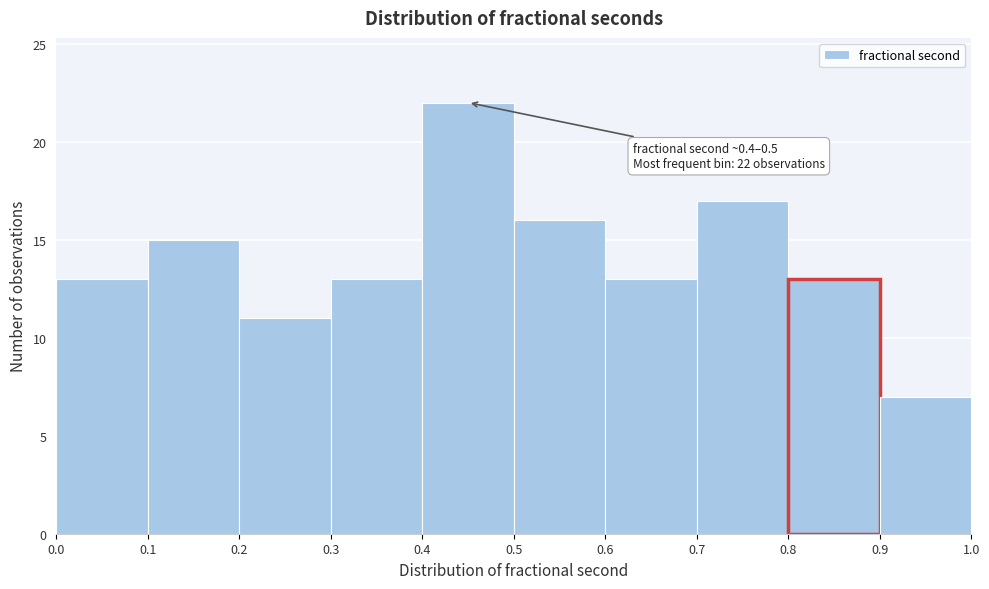

Which range on the x-axis has the tallest bar?

0.4 to 0.5